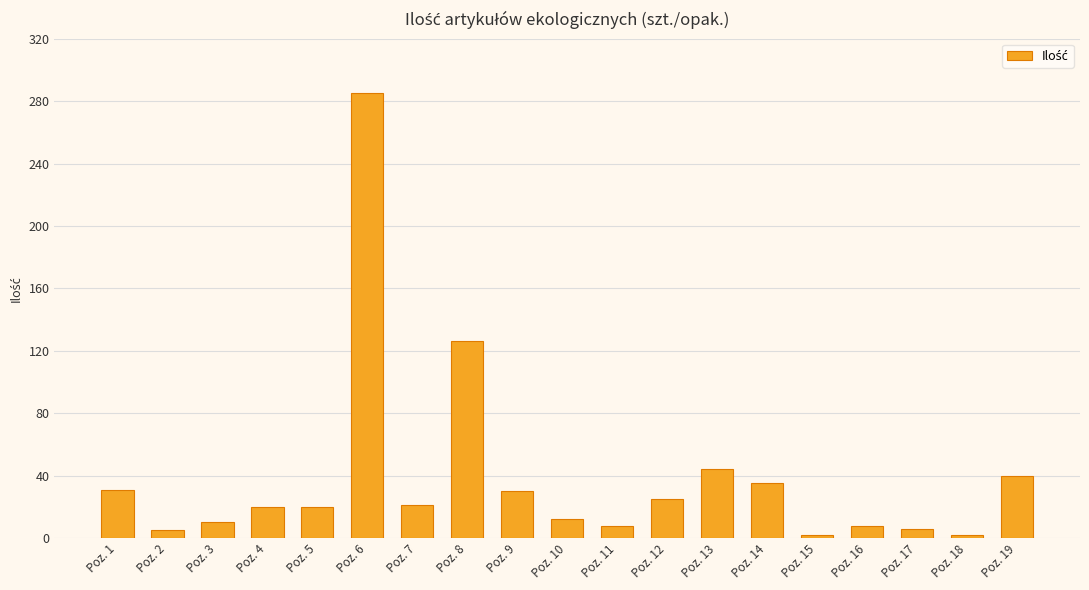

How many distinct data groups are displayed?

1